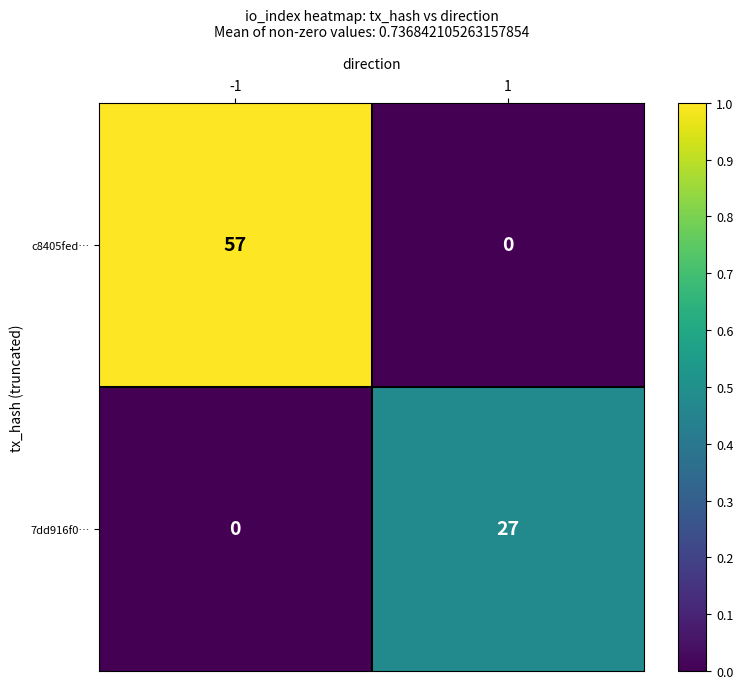

True or false: c8405fed… has a value of 0 at 1.

True